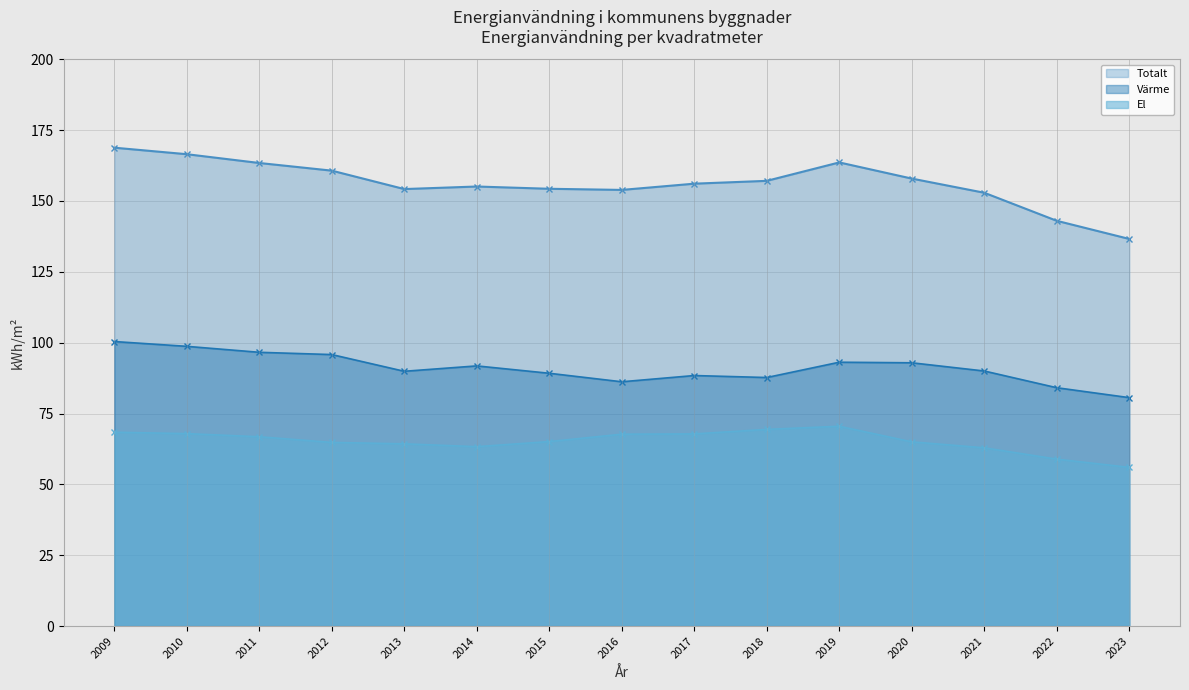

How many values in the Totalt (line) series exceed 156?

8